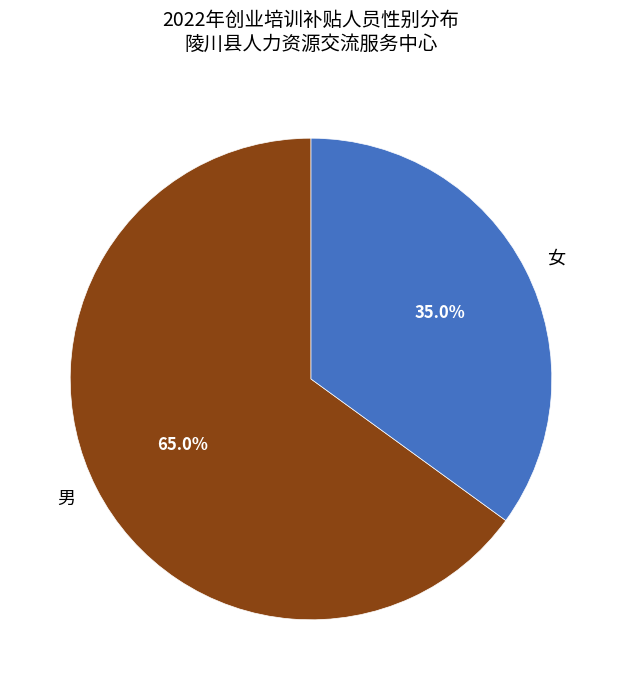

What is the ratio of the value at 女 to the value at 男?

0.5